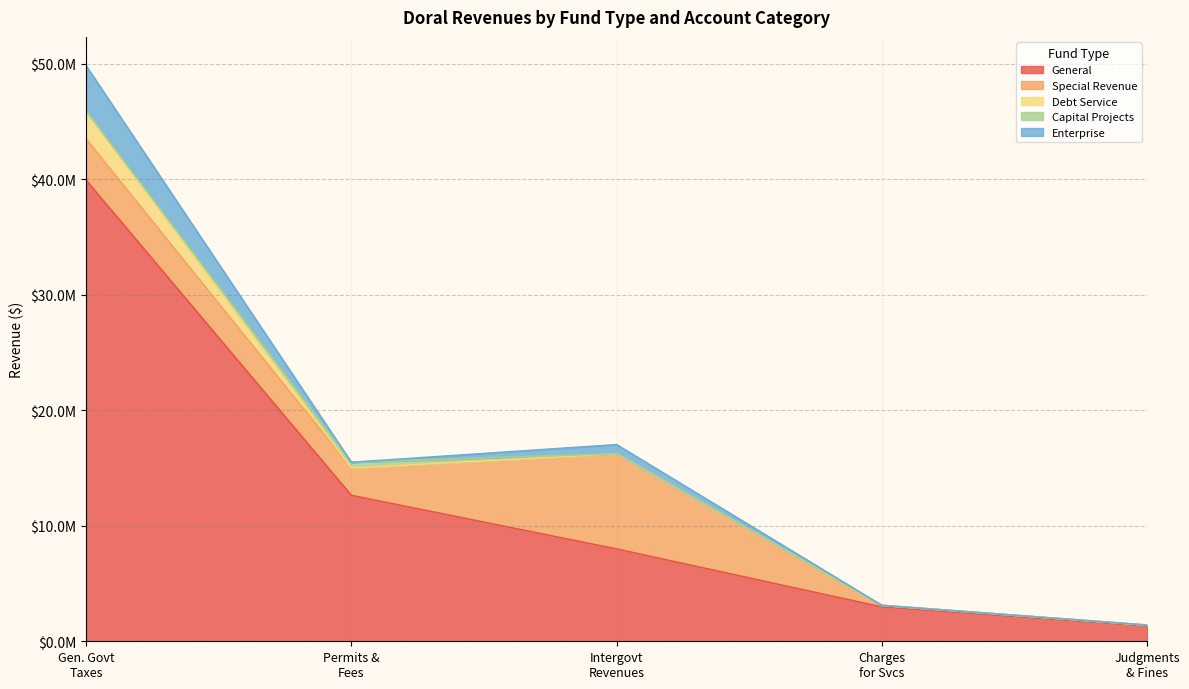

What is the sum of the General values at Intergovernmental Revenues and General Government Taxes?

47909254